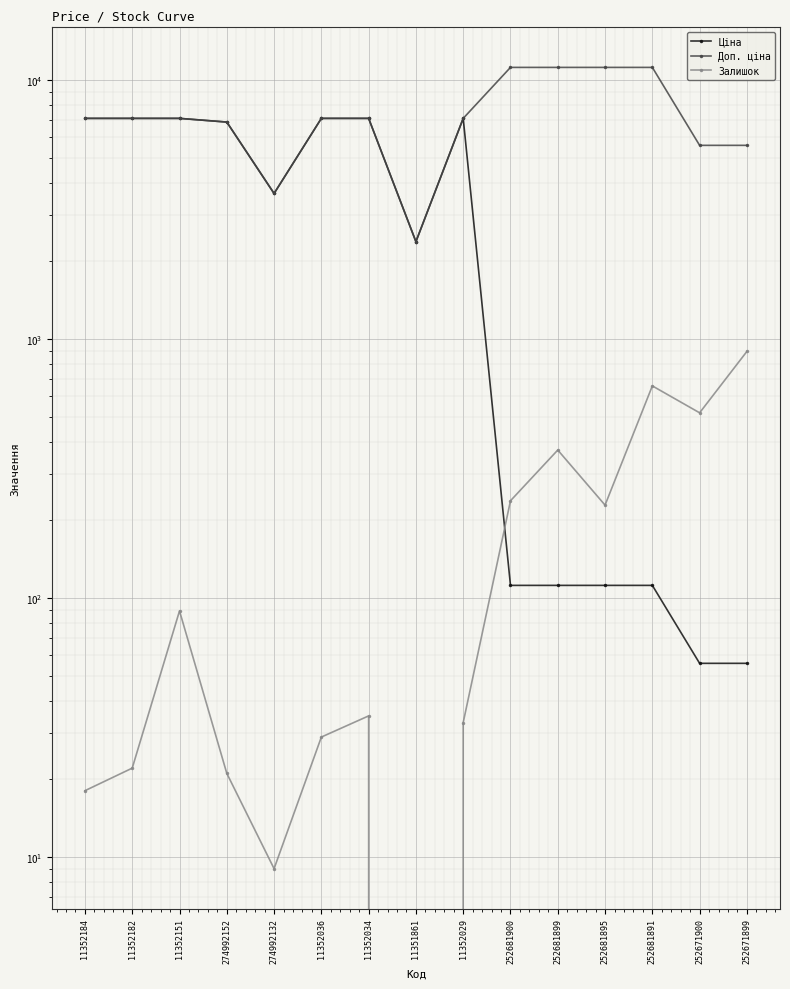

Reading left to right, list all the values displayed in this chart.

Ціна: 11352184=7098.8	11352182=7098.8	11352151=7098.8	274992152=6869.4	274992132=3640.8	11352036=7098.8	11352034=7098.8	11351861=2372.4	11352029=7098.8	252681900=111.7	252681899=111.7	252681895=111.7	252681891=111.7	252671900=55.9	252671899=55.9
Доп. ціна: 11352184=7098.8	11352182=7098.8	11352151=7098.8	274992152=6869.4	274992132=3641.0	11352036=7098.8	11352034=7098.8	11351861=2372.0	11352029=7098.8	252681900=11169.0	252681899=11169.0	252681895=11169.0	252681891=11169.0	252671900=5585.0	252671899=5585.0
Залишок: 11352184=18.0	11352182=22.0	11352151=89.0	274992152=21.0	274992132=9.0	11352036=29.0	11352034=35.0	11351861=0.0	11352029=33.0	252681900=237.0	252681899=372.0	252681895=228.0	252681891=658.0	252671900=518.0	252671899=894.0